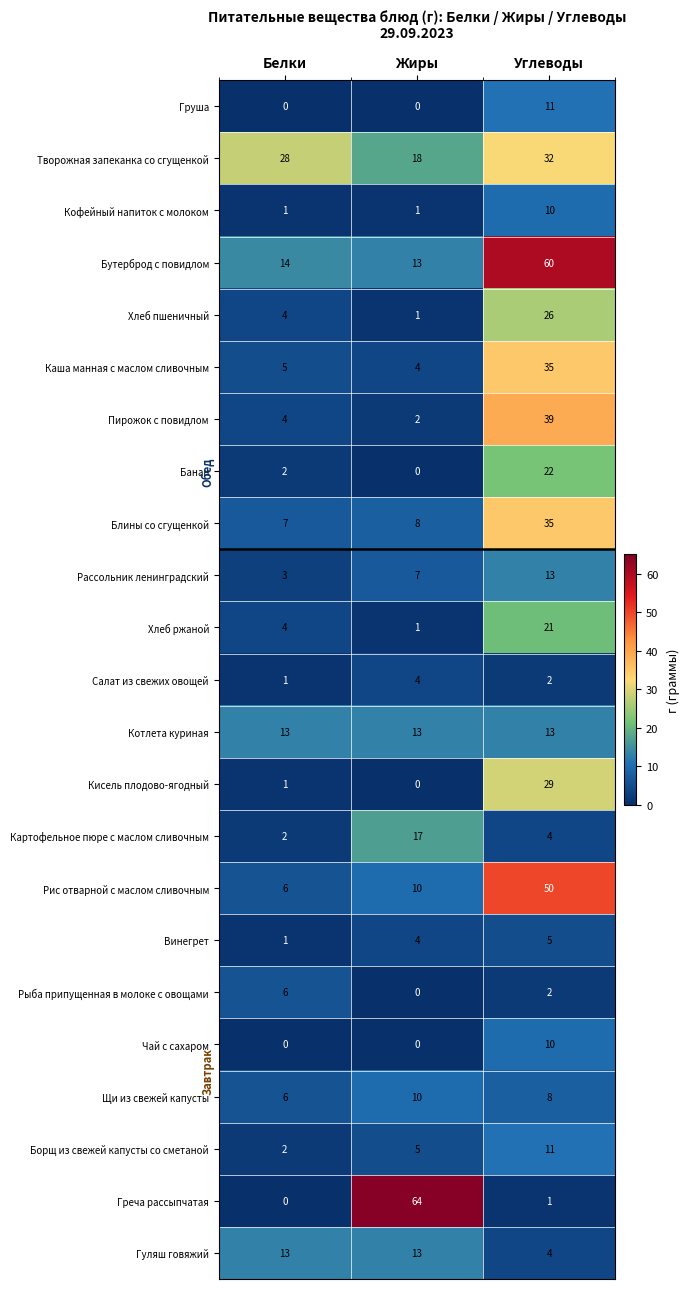

What is the difference between the maximum and minimum values in the Картофельное пюре с маслом сливочным series?

15